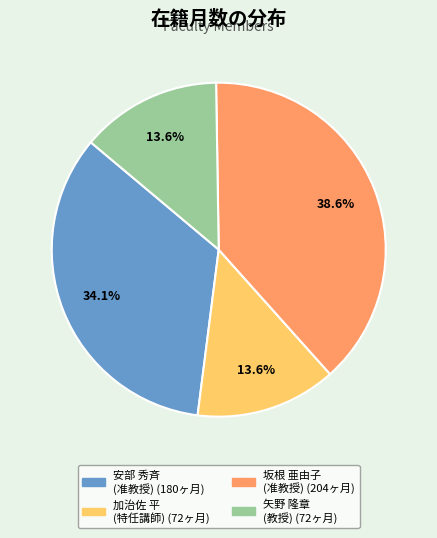

Does any single category account for the majority?

No